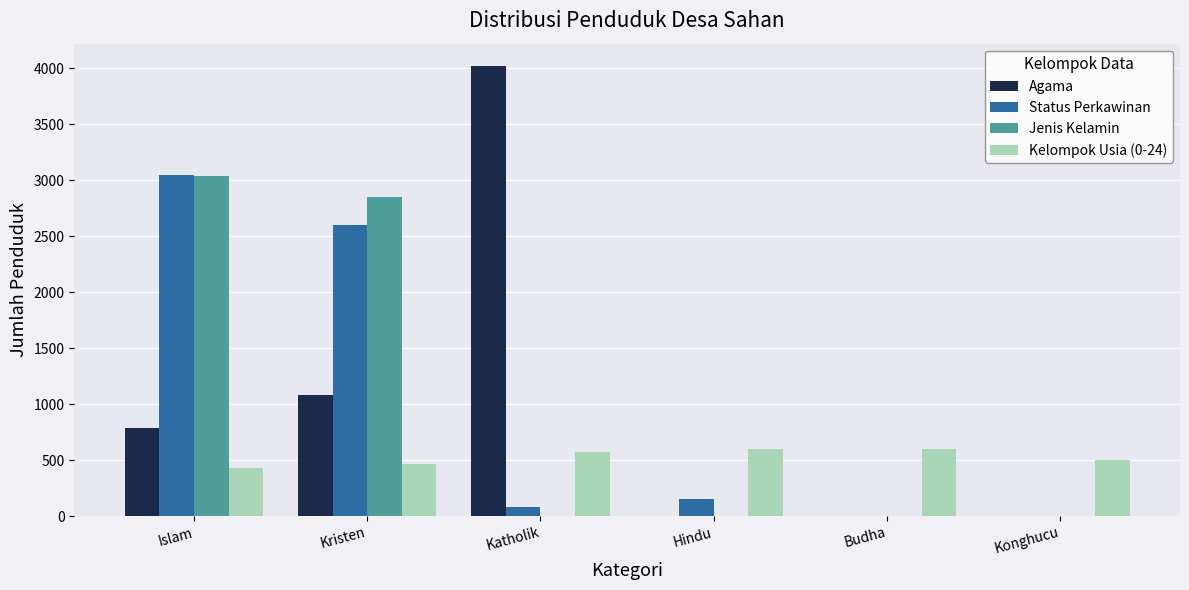

Is the value of Jenis Kelamin at Katholik greater than the value of Agama at Islam?

No